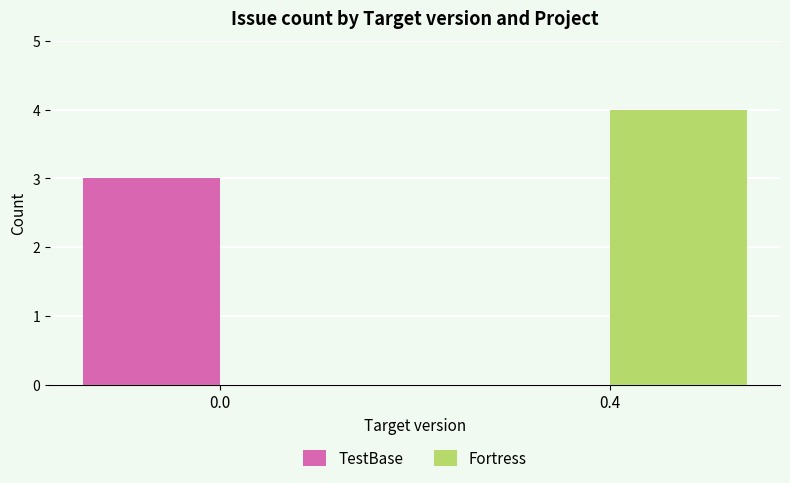

Between 0.0 and 0.4, which series saw the biggest shift?

Fortress